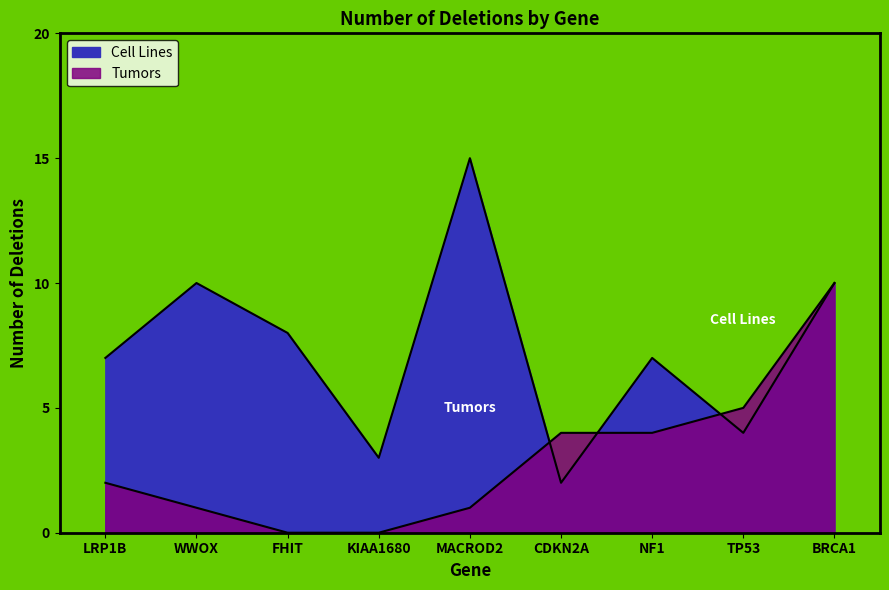

What is the value of the Cell Lines point at the 4th from the left?

3